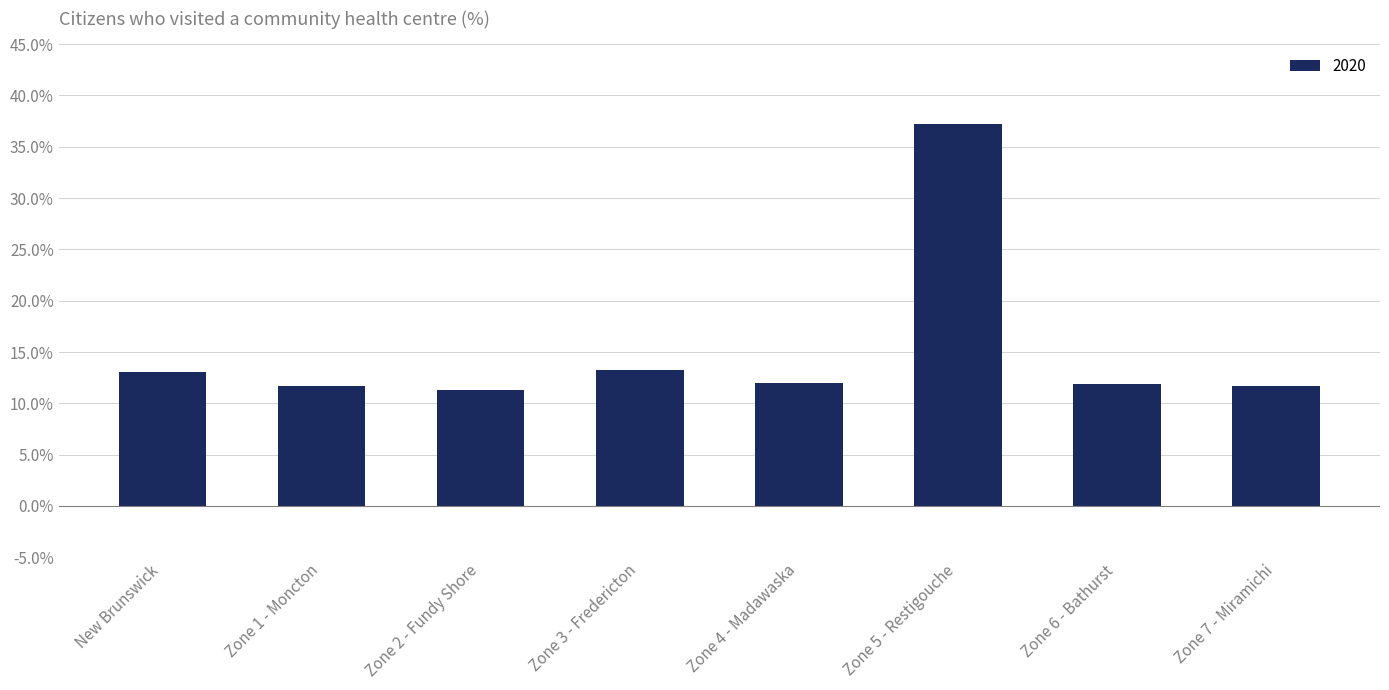

How many bars are there in total?

8